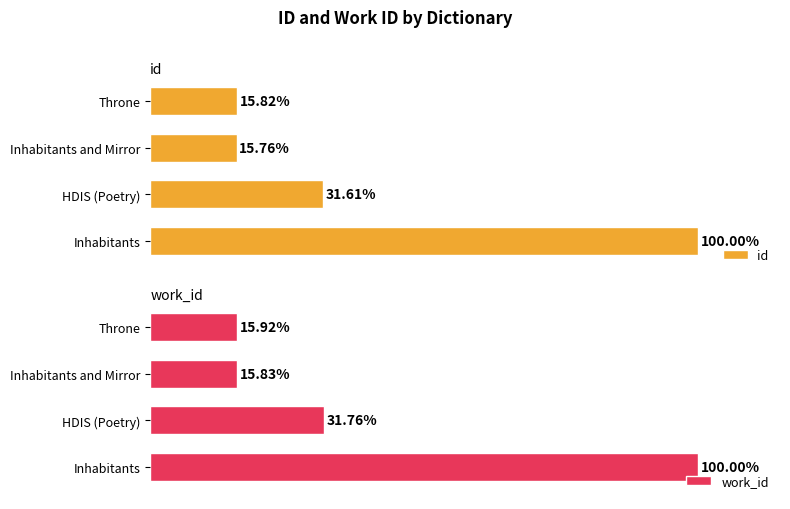

Rank the categories by id value from highest to lowest.

Inhabitants, HDIS (Poetry), Throne, Inhabitants and Mirror